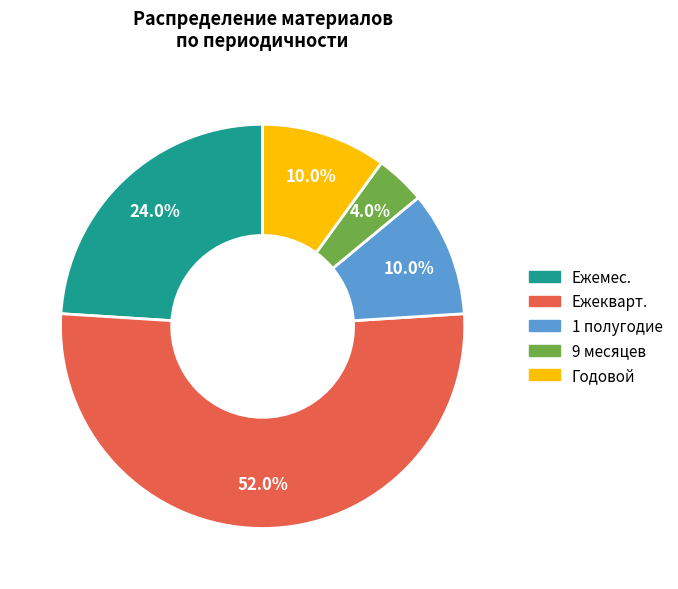

Which category has the biggest portion of the pie?

Ежекварт.